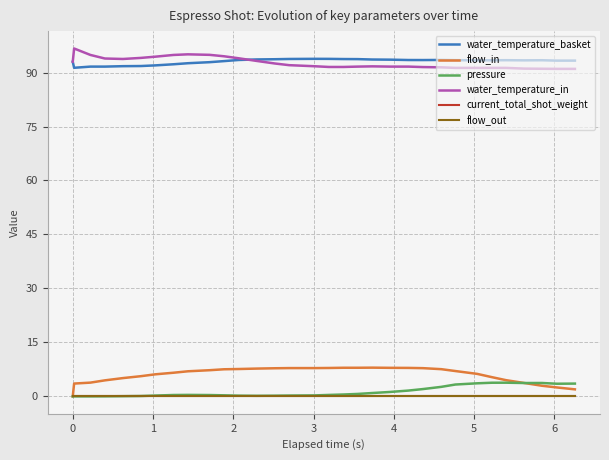

Does the chart have visible grid lines?

Yes